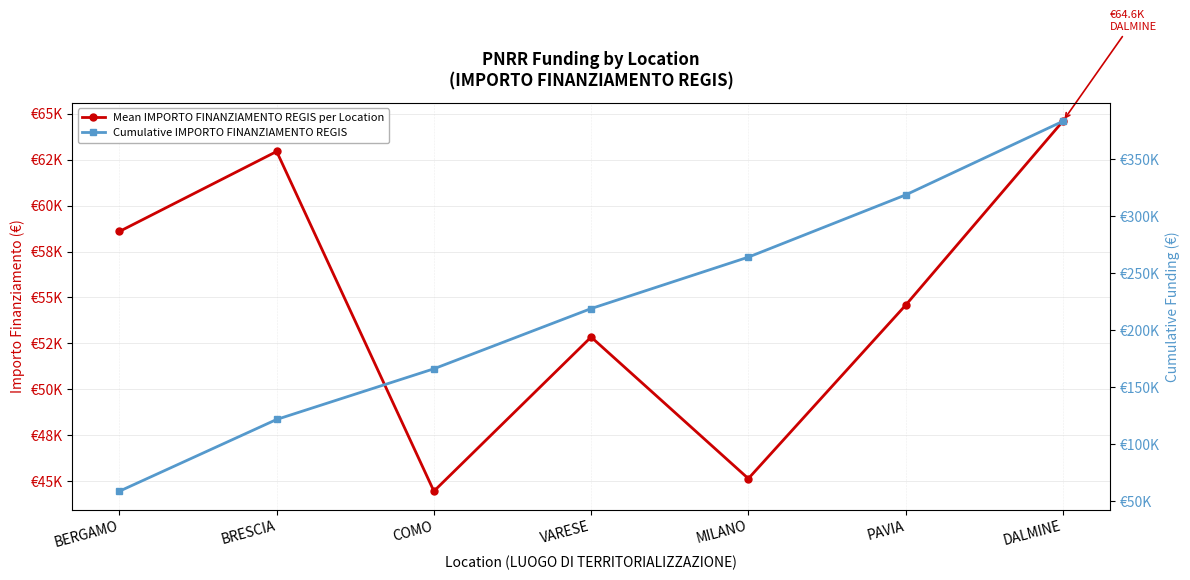

What is the value of the Cumulative IMPORTO FINANZIAMENTO REGIS point at the 7th from the left?

383153.9